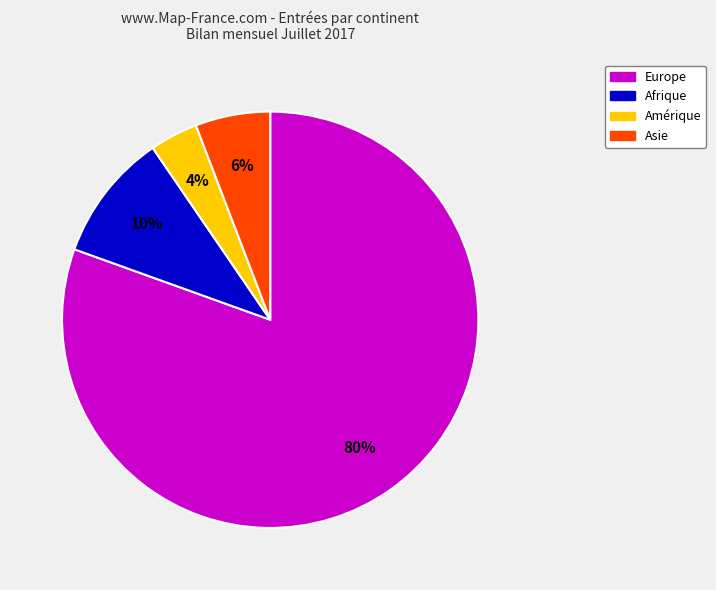

Does any single category account for the majority?

Yes